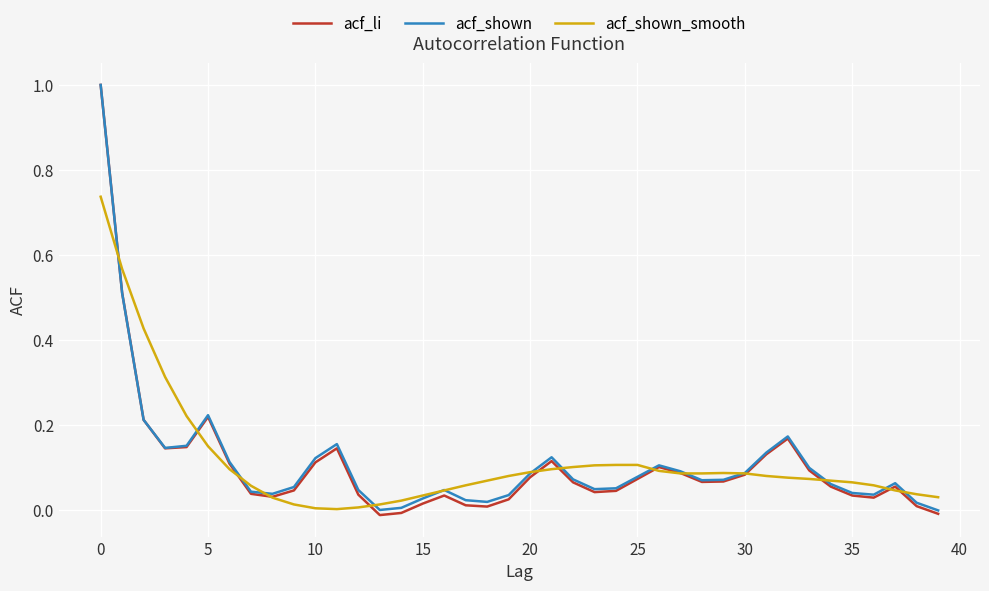

What is the maximum value shown in the chart?

1.0